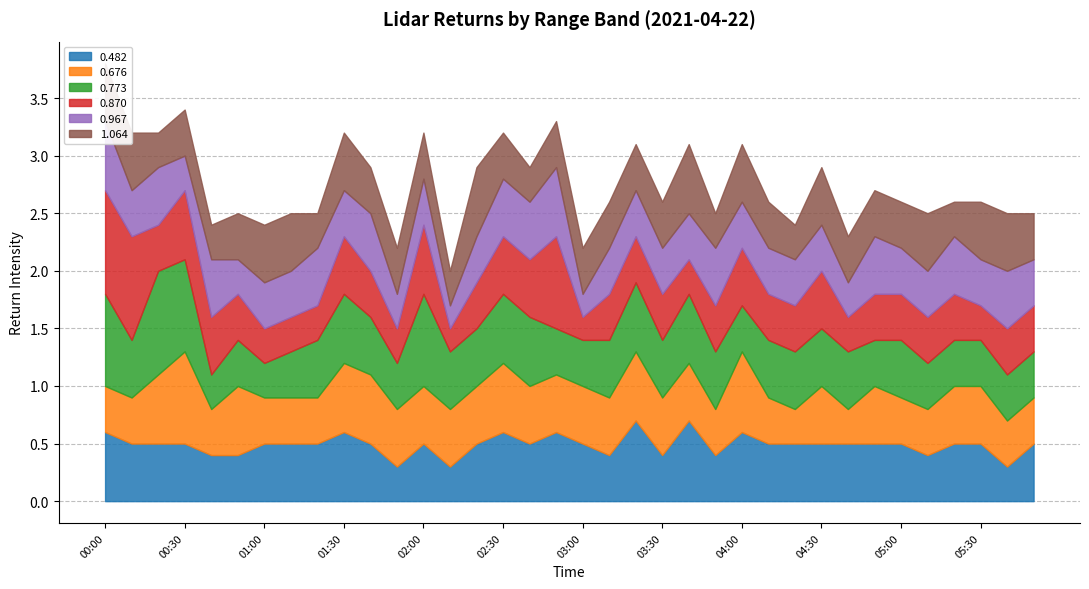

What is the maximum value shown in the chart?

0.9